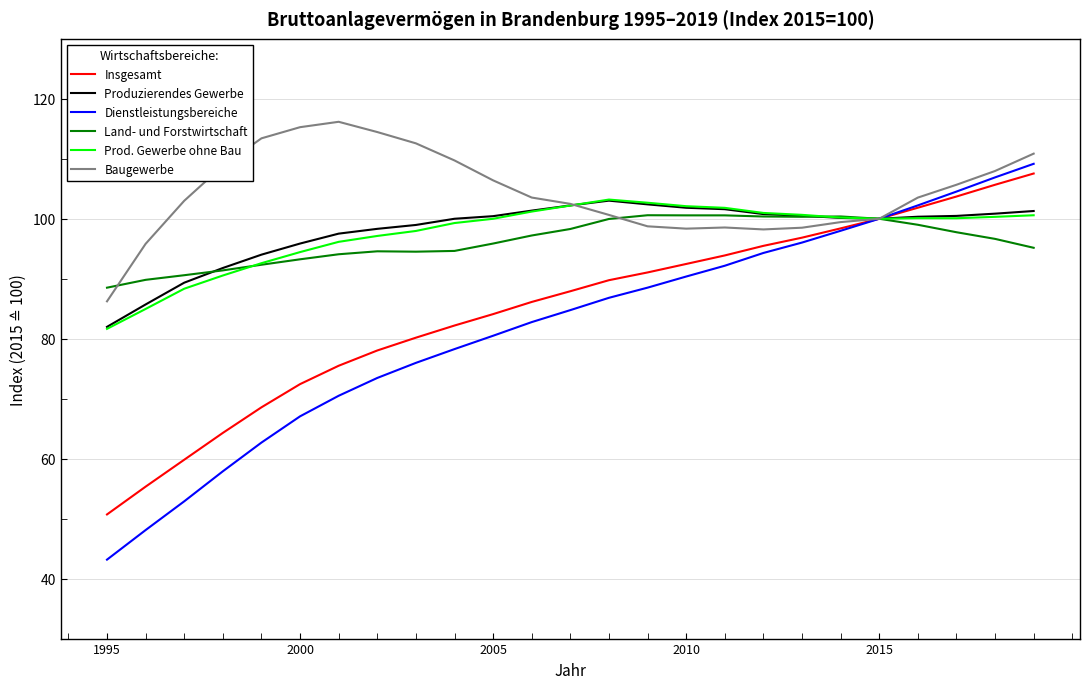

At how many categories does at least one series exceed 104?

11